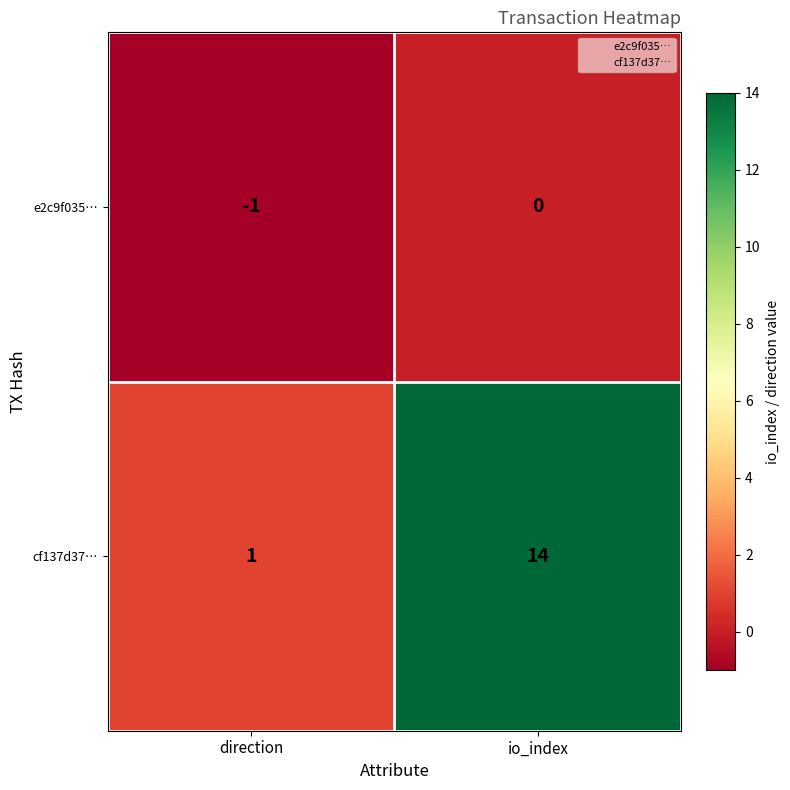

What is the total value across all series at io_index?

14